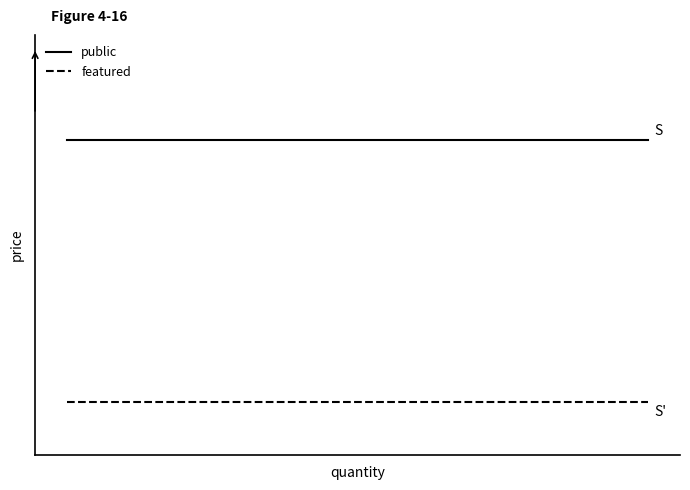

What are all the series names shown in the legend?

public, featured